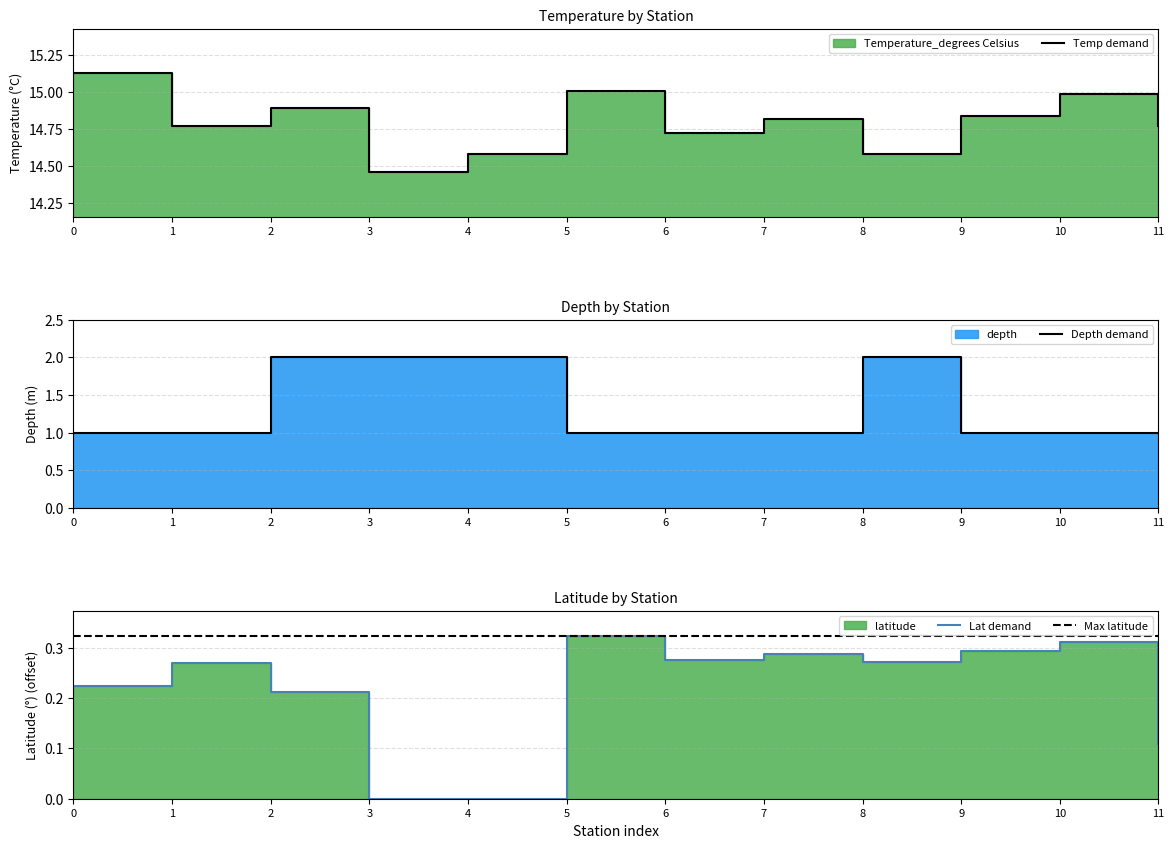

What is the difference between the maximum and second lowest values in the latitude series?

0.3